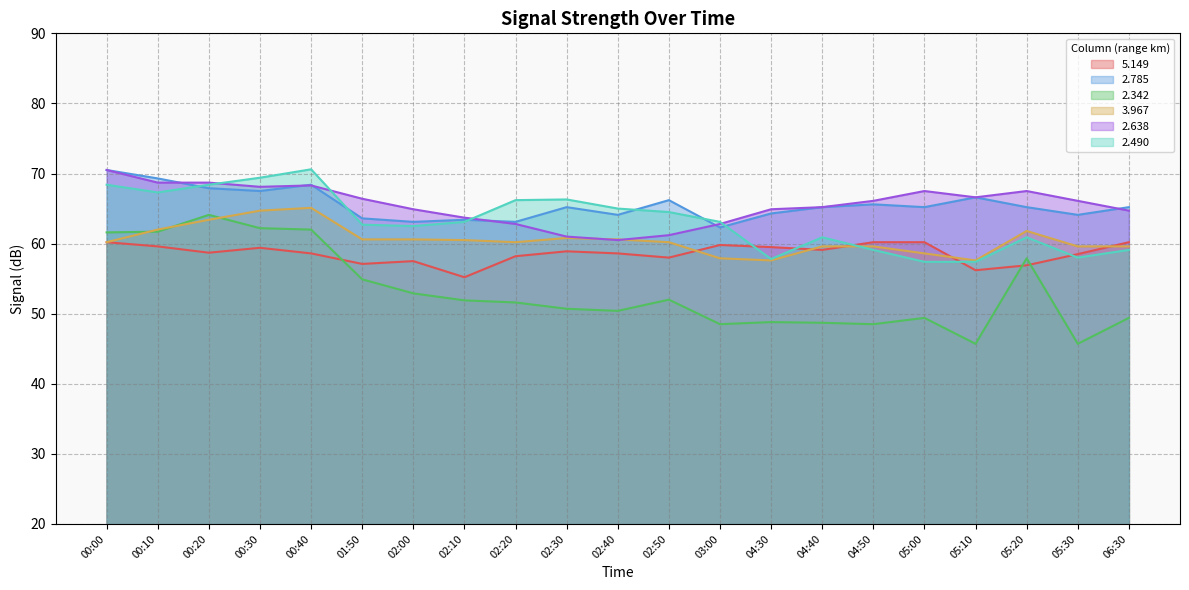

Reading left to right, what are all the values shown in this chart?

  5.149: 60.2	59.6	58.7	59.4	58.6	57.1	57.5	55.2	58.2	58.9	58.6	58.0	59.8	59.5	59.1	60.2	60.2	56.2	56.9	58.5	60.2
  2.785: 70.5	69.3	67.9	67.5	68.4	63.6	63.1	63.4	63.1	65.2	64.1	66.2	62.3	64.3	65.2	65.6	65.2	66.6	65.2	64.1	65.2
  2.342: 61.6	61.7	64.1	62.2	62.0	54.9	52.9	51.9	51.6	50.7	50.4	52.0	48.5	48.8	48.7	48.5	49.4	45.7	57.9	45.7	49.4
  3.967: 60.2	62.0	63.4	64.7	65.1	60.6	60.6	60.5	60.2	60.8	60.6	60.2	57.9	57.6	59.6	59.6	58.6	57.6	61.8	59.6	59.6
  2.638: 70.5	68.7	68.7	68.1	68.3	66.4	64.9	63.7	62.8	61.0	60.5	61.2	62.8	64.9	65.2	66.1	67.5	66.6	67.5	66.1	64.7
  2.490: 68.4	67.3	68.4	69.4	70.6	62.7	62.5	63.1	66.2	66.3	65.0	64.5	63.1	57.8	60.9	59.1	57.4	57.4	60.9	58.0	59.1